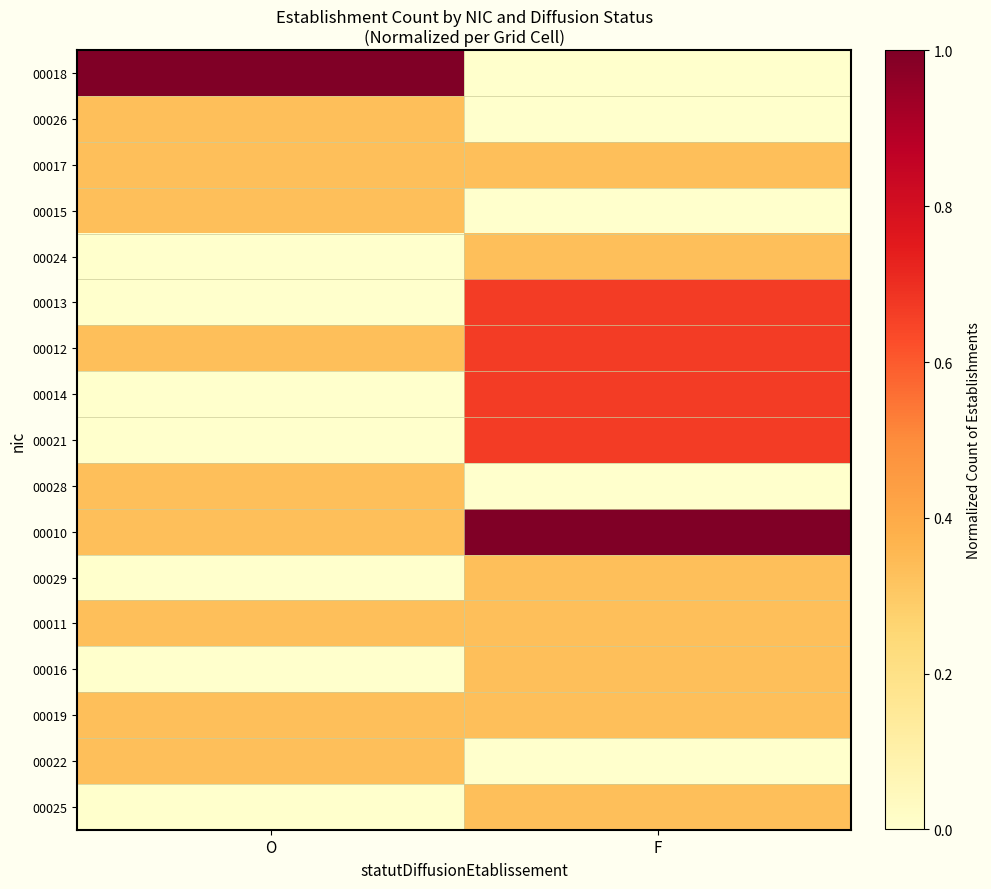

At F, list the series in order from largest to smallest.

00010, 00013, 00012, 00014, 00021, 00017, 00024, 00029, 00011, 00016, 00019, 00025, 00018, 00026, 00015, 00028, 00022